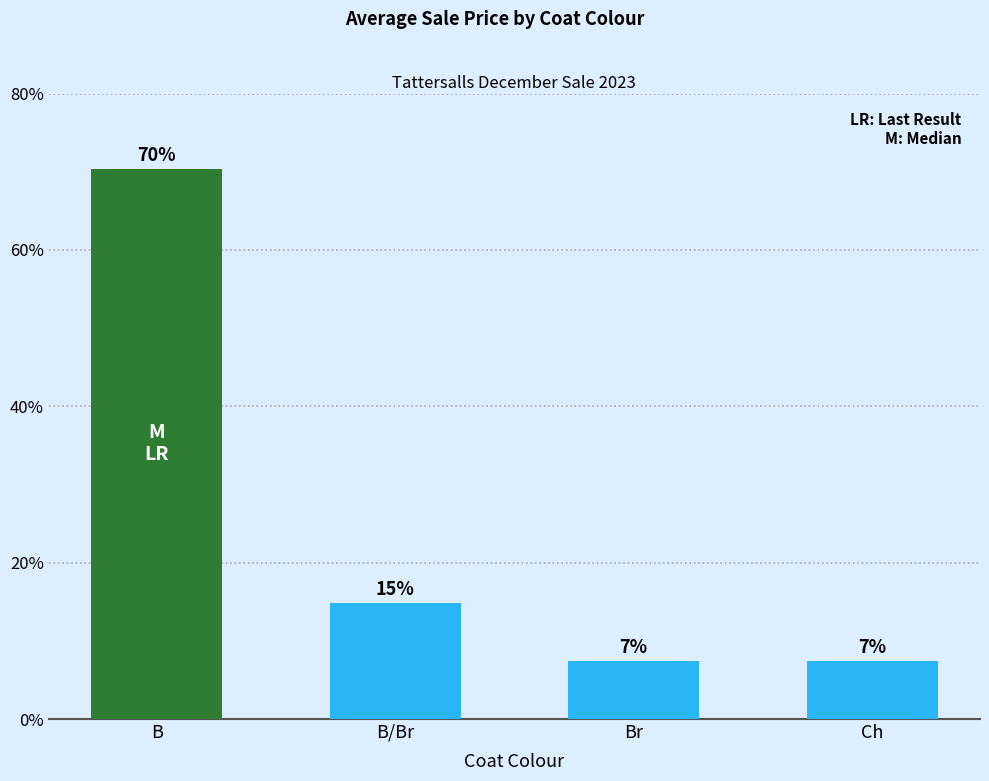

What is the change in value from B/Br to Ch?

-7.4